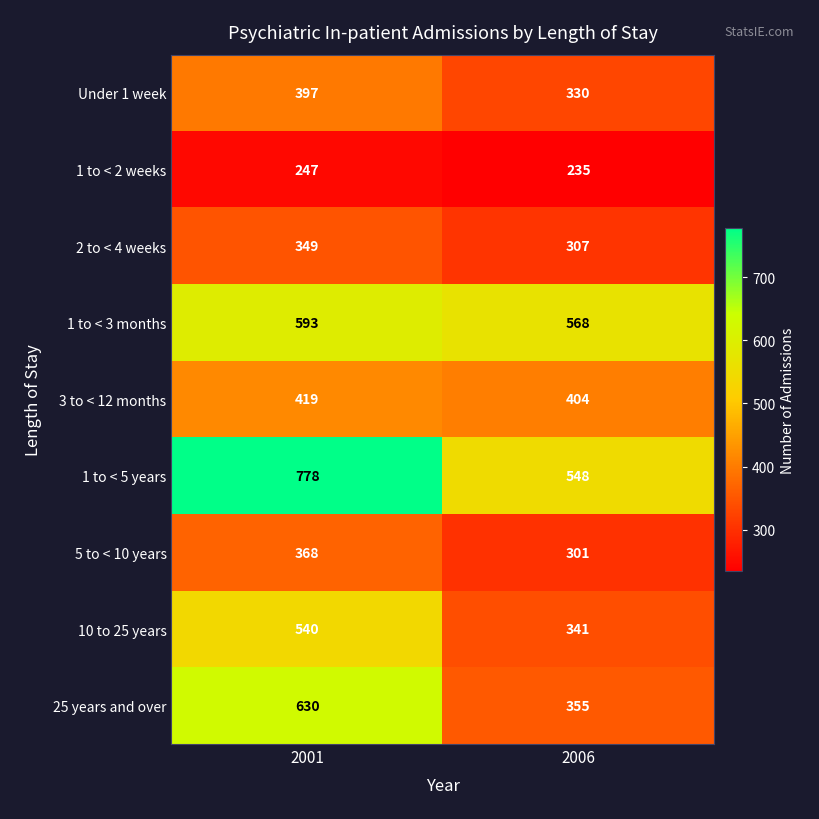

Which series has the largest total across all categories?

1 to < 5 years